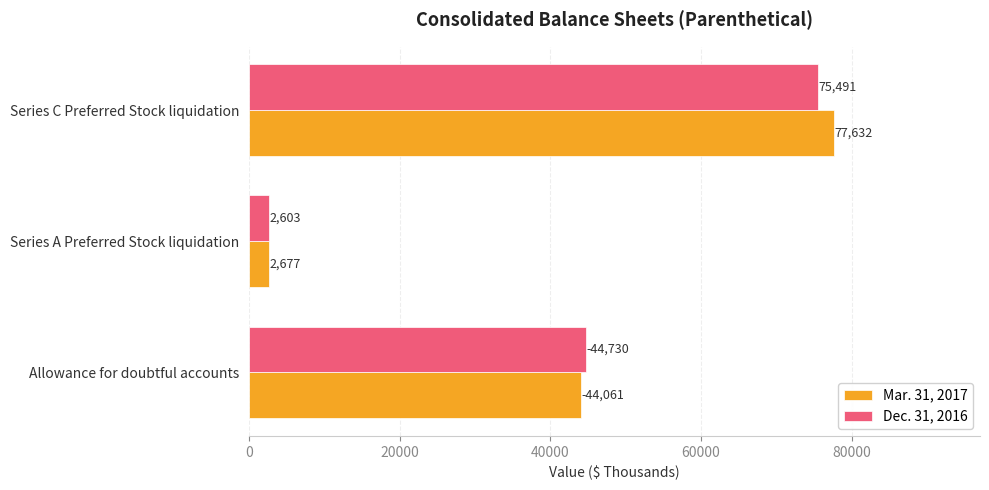

Count the number of data series in this chart.

2